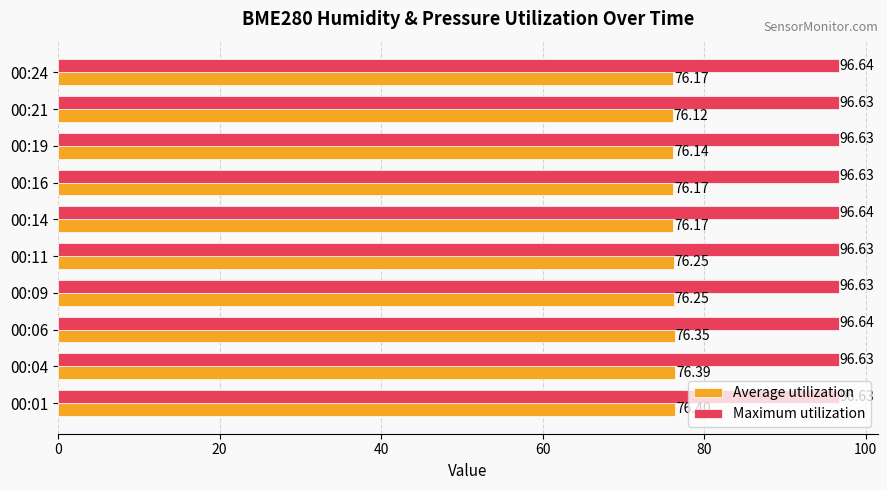

Which series has the largest range (max minus min)?

Average utilization